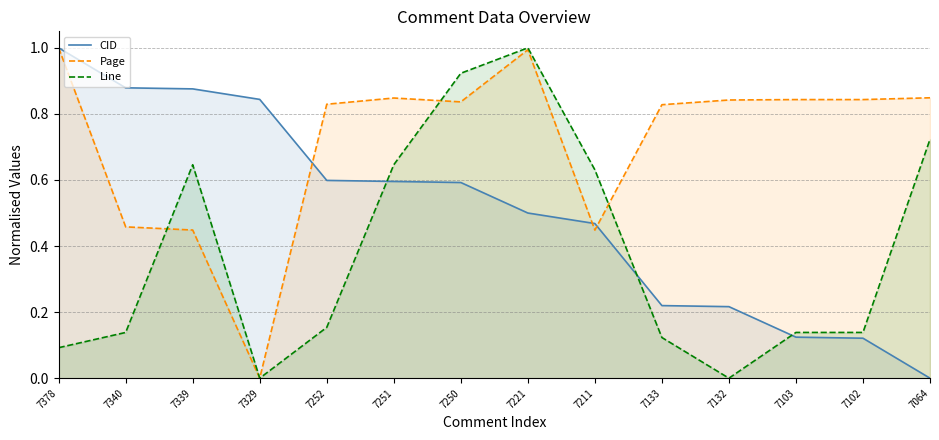

The Line series shows 0.3 at 7252. True or false?

False